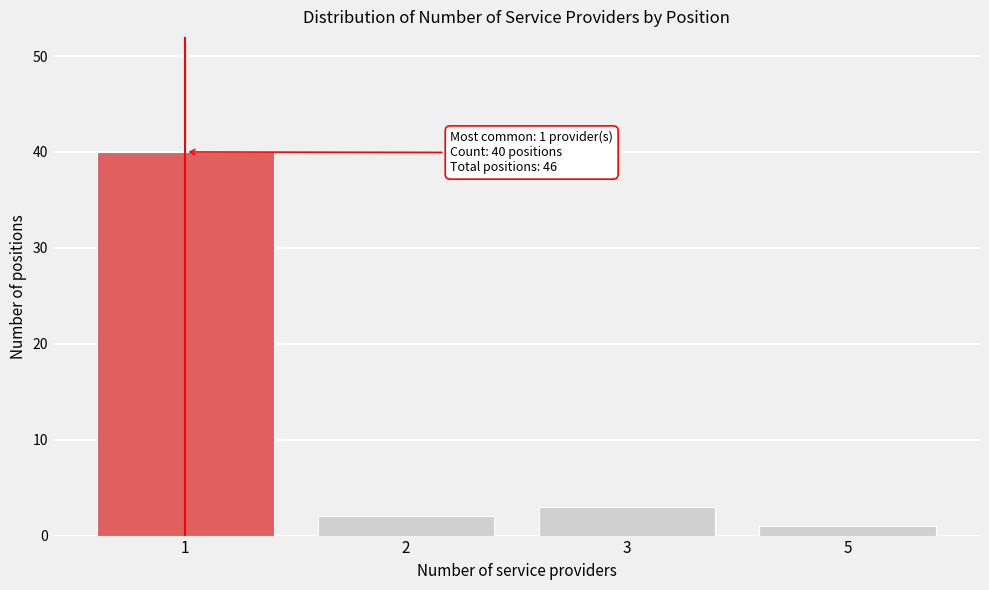

Reading left to right, transcribe all the data shown in this chart.

40	2	3	1